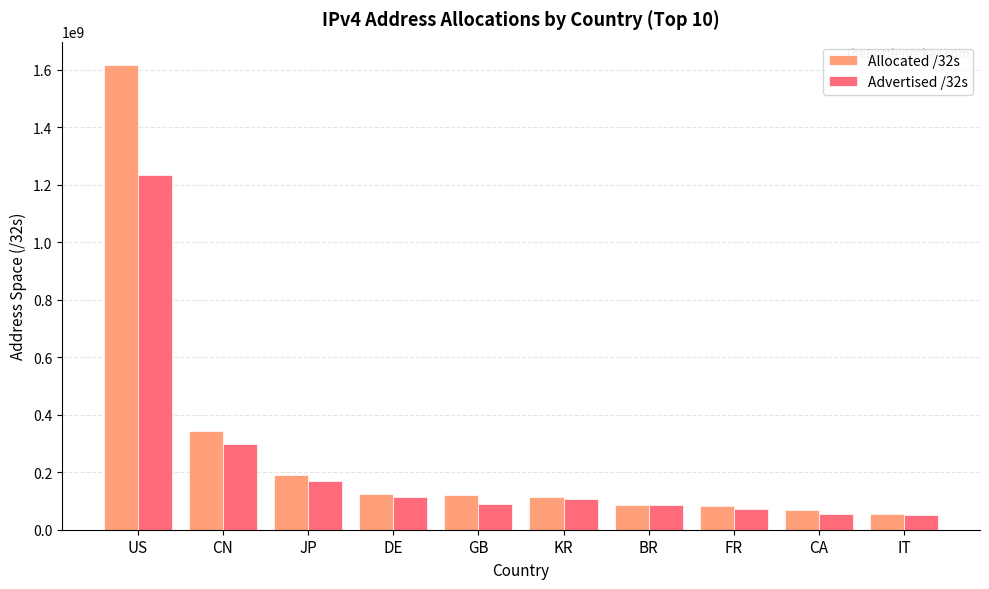

Which category has the highest value across all series?

US